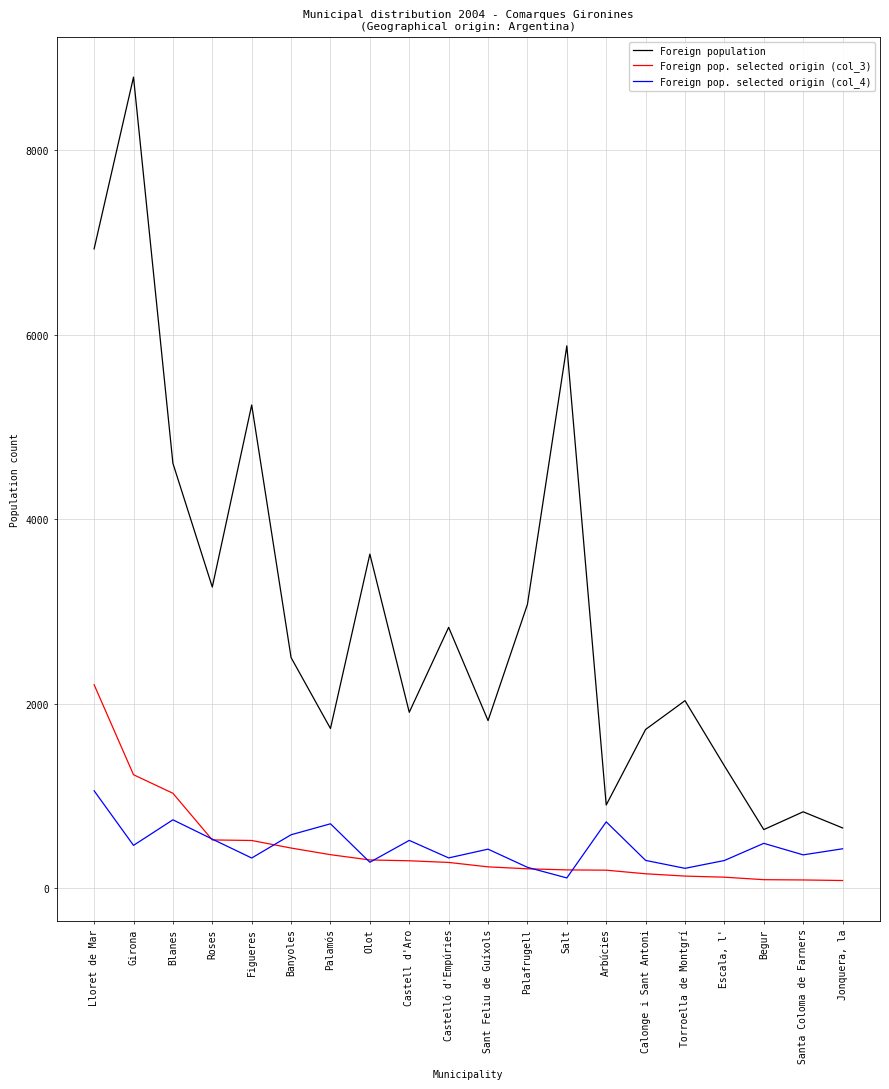

The value of Foreign pop. selected origin (col_4) at Figueres is 328. True or false?

True